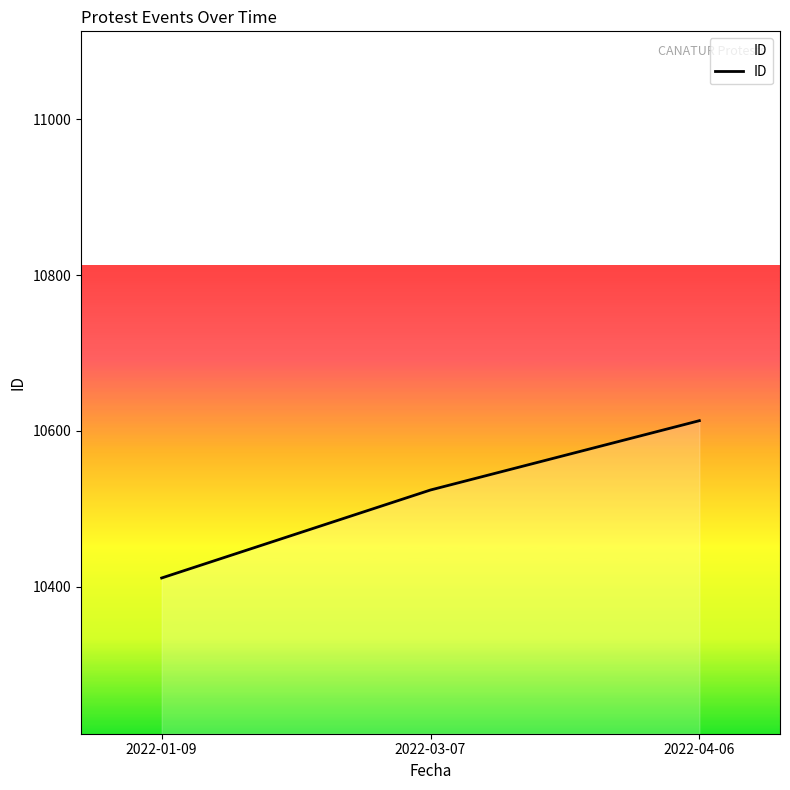

What is the change in value from 2022-01-09 to 2022-03-07?

+113